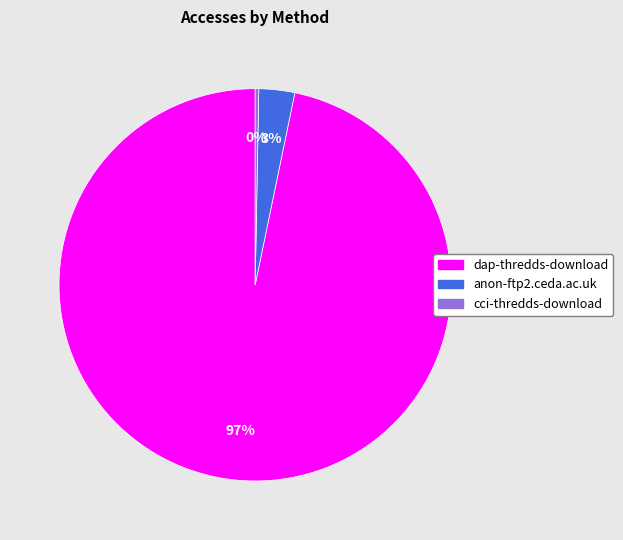

To the nearest percent, what is the average slice percentage?

33%